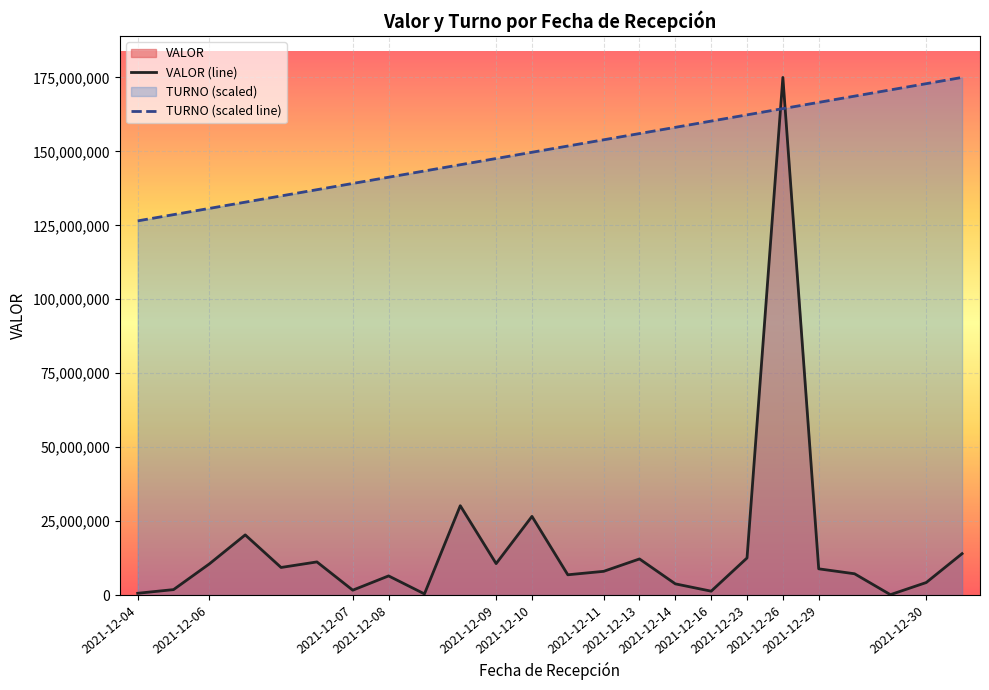

What is the maximum value for VALOR (line)?

175000000.0